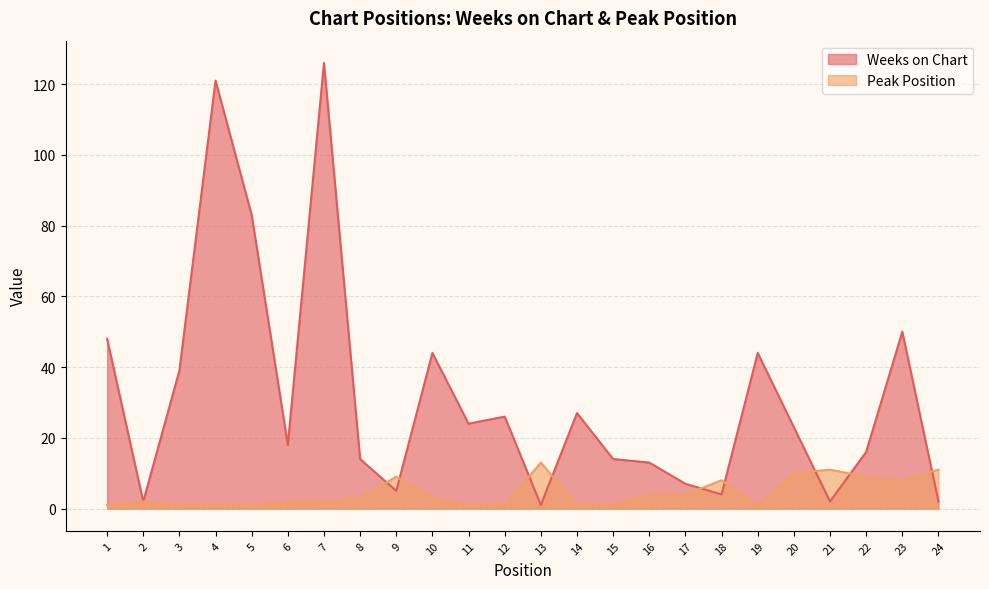

Where is Weeks on Chart nearest to the value 63?

23